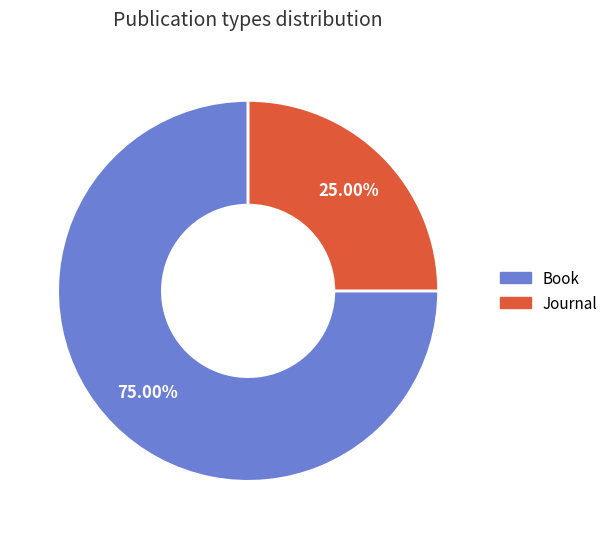

Rank the categories by value from lowest to highest.

Journal, Book